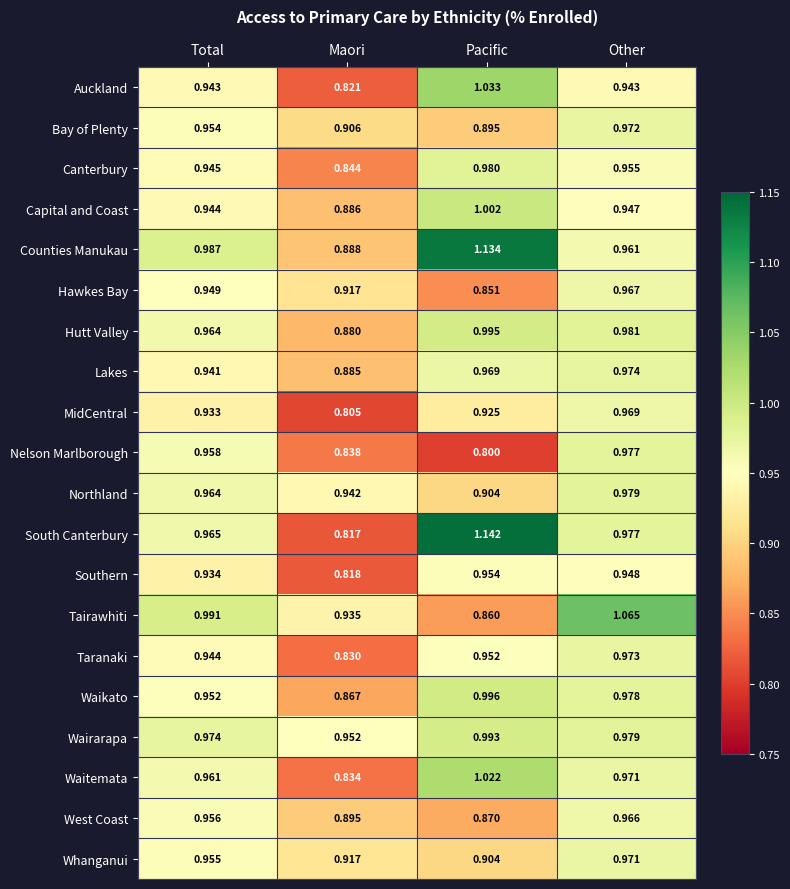

Where is West Coast nearest to the value 0?

Pacific